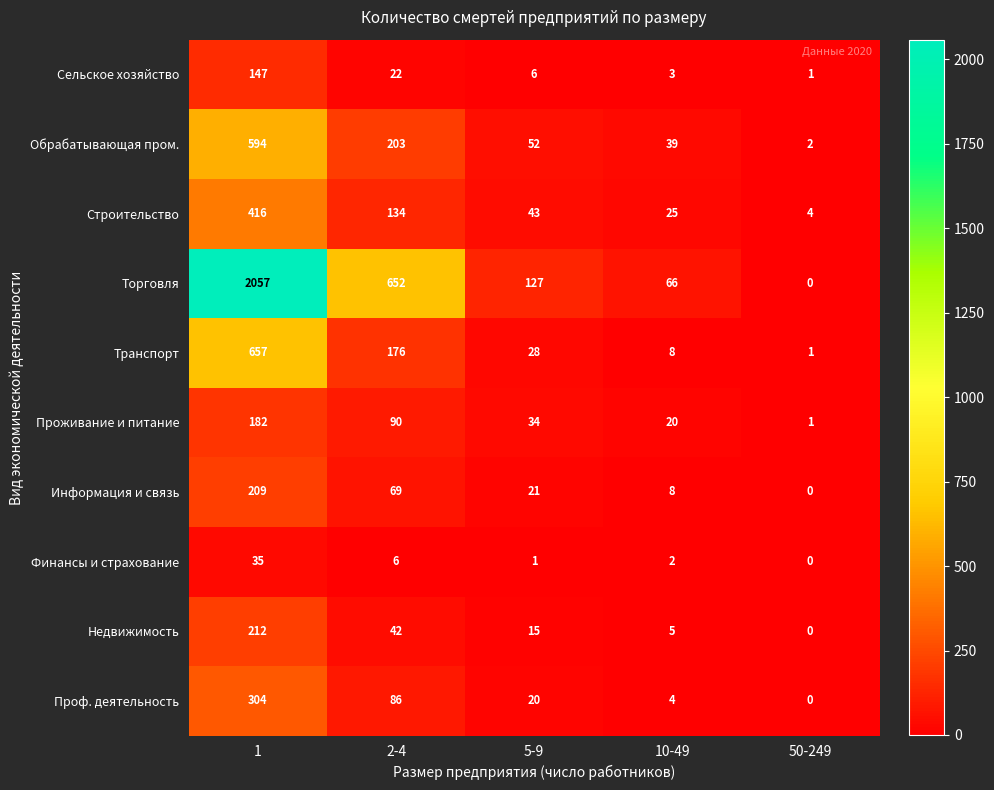

At 5-9, list the series in order from largest to smallest.

Торговля, Обрабатывающая пром., Строительство, Проживание и питание, Транспорт, Информация и связь, Проф. деятельность, Недвижимость, Сельское хозяйство, Финансы и страхование